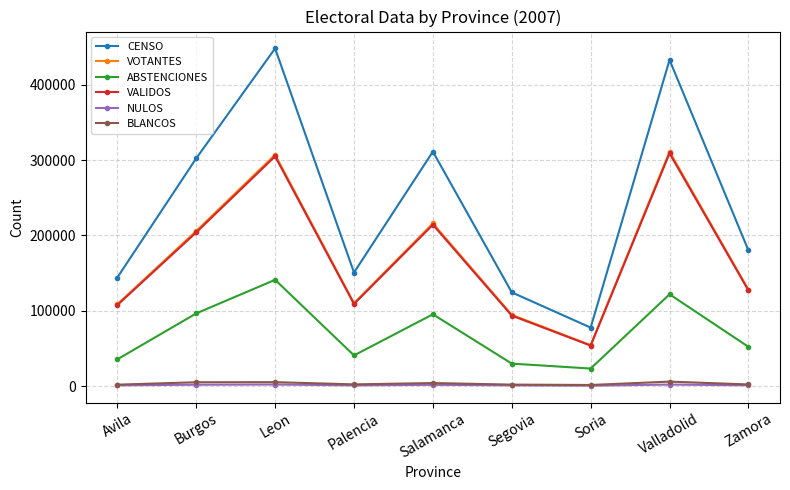

Which series has the largest total across all categories?

CENSO